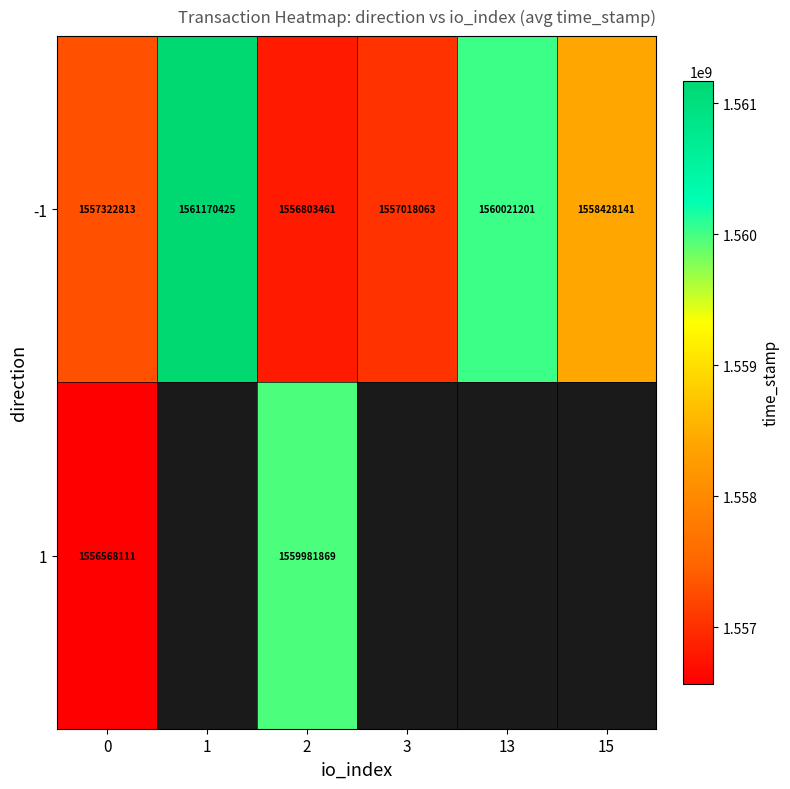

What is the minimum value for -1?

1556803461